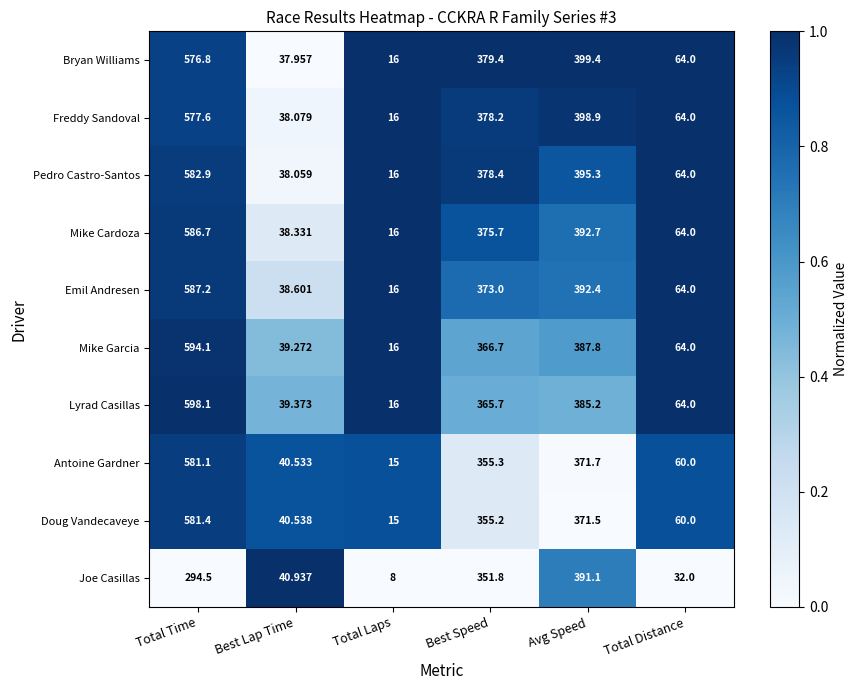

Which category has the lowest value in the Lyrad Casillas series?

Total Laps